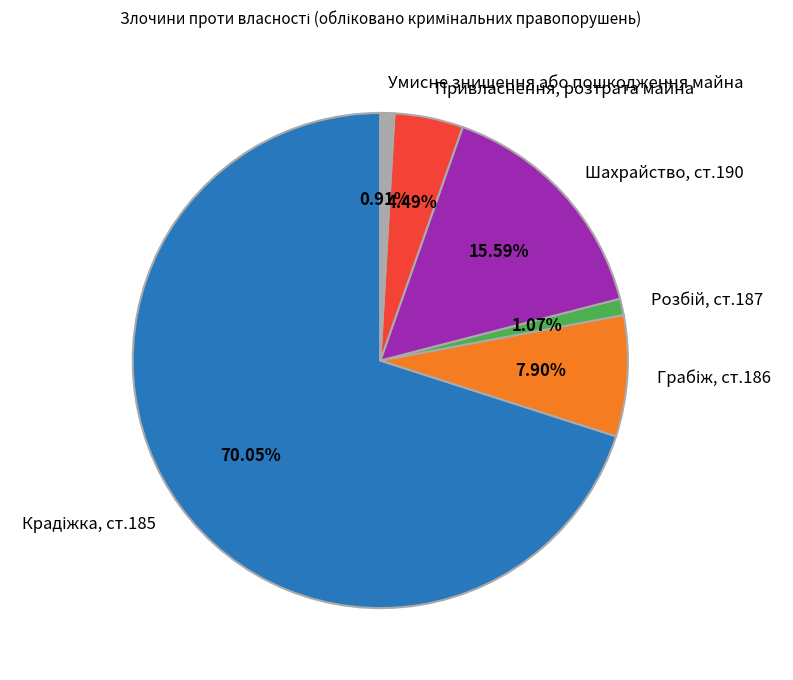

How many slices are in this pie chart?

6